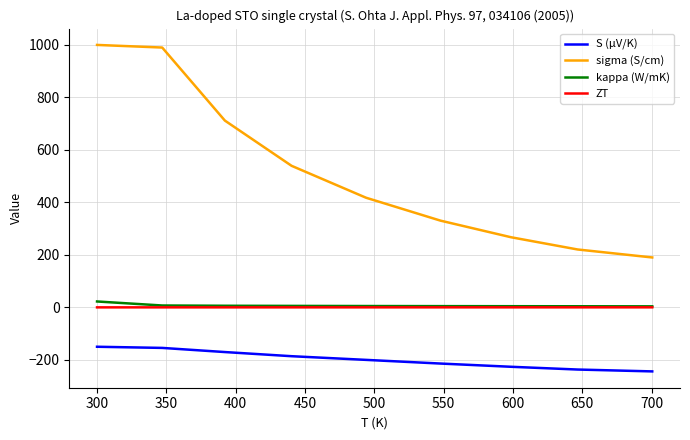

Which series has the widest spread of values?

sigma (S/cm)